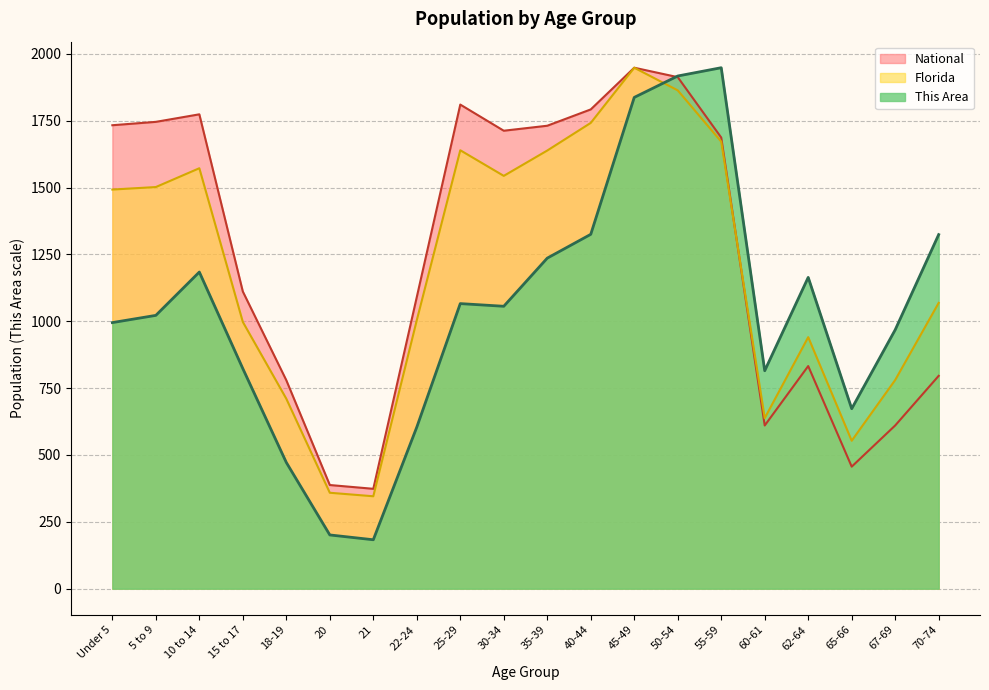

True or false: National and Florida cross at least once.

True